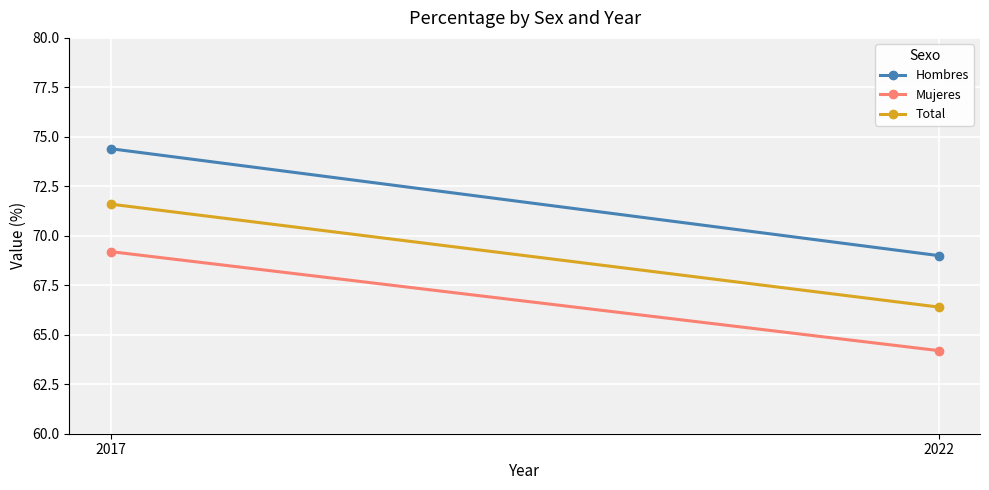

What are all the series names shown in the legend?

Hombres, Mujeres, Total